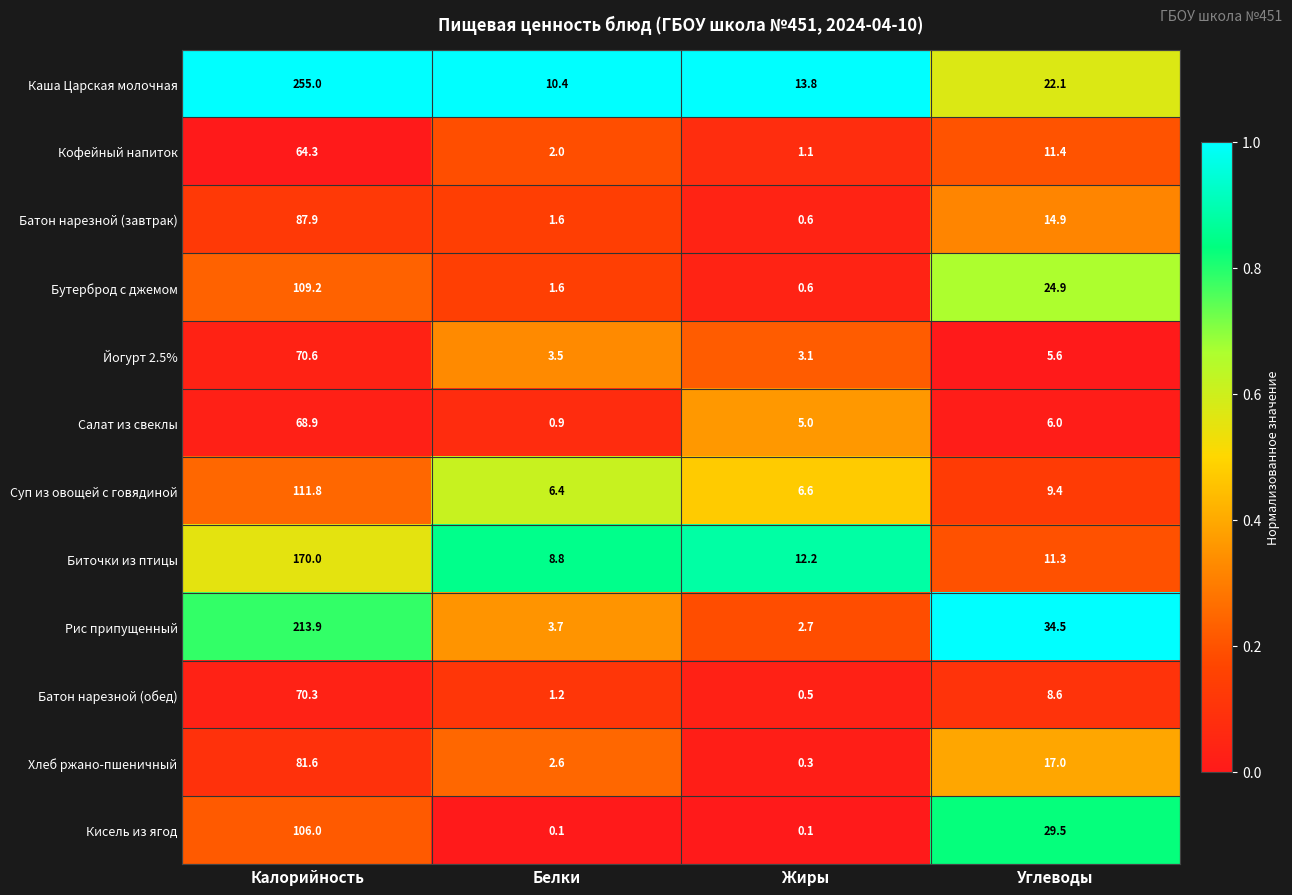

What is the sum of the Хлеб ржано-пшеничный values at Жиры and Углеводы?

17.3